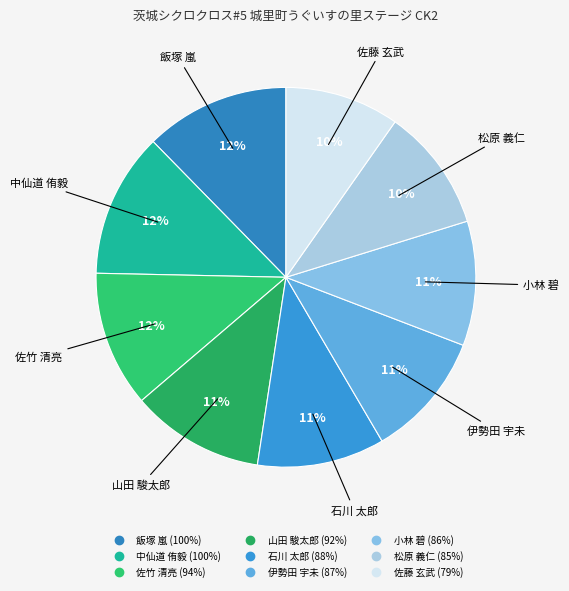

Is 石川 太郎 the majority of the pie?

No